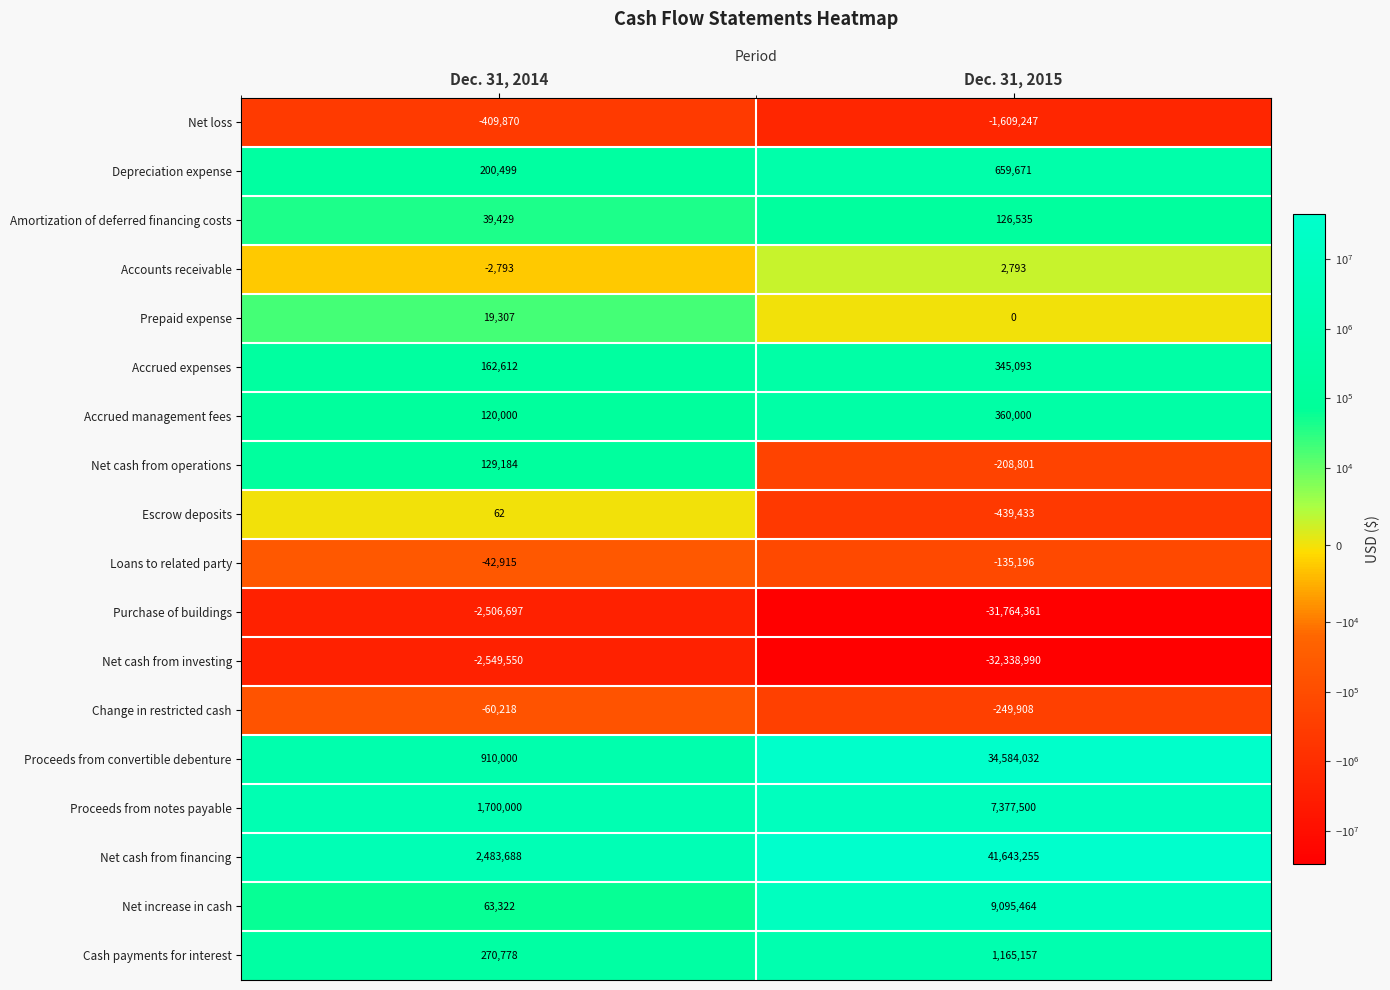

Which category has the lowest value across all series?

Dec. 31, 2015